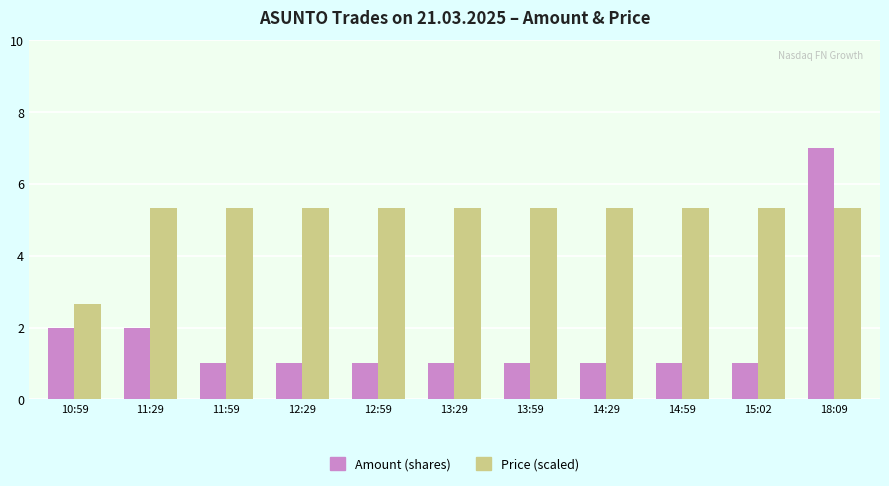

How many Price (scaled) values are between 5 and 6?

10